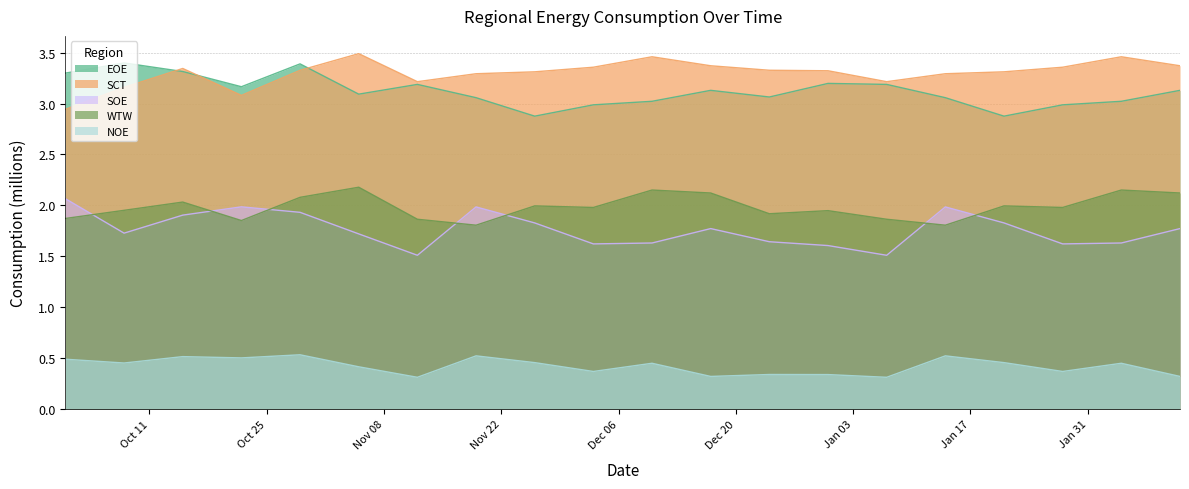

What is the difference between the highest and lowest values at 2023-02-11?

3.1